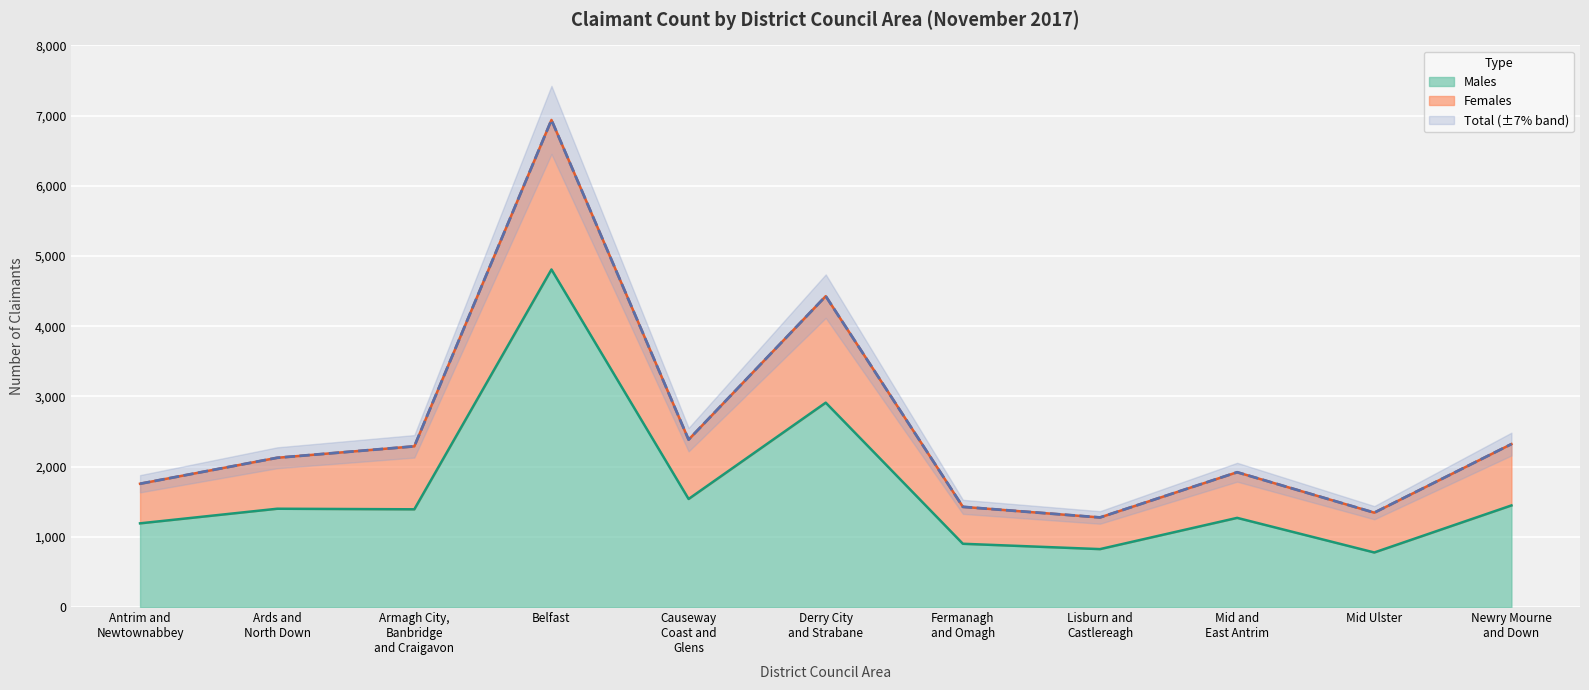

Is it true that Total equals 1920 at Mid and
East Antrim?

True